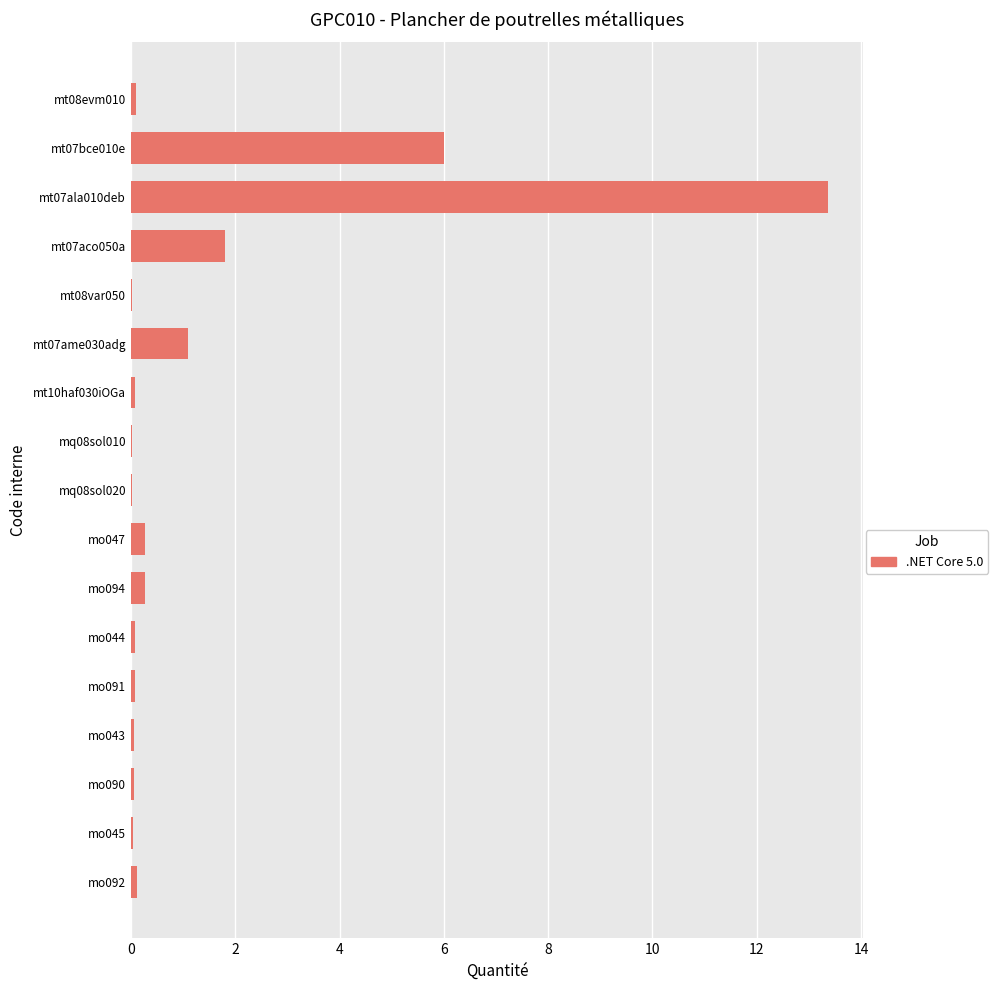

What is the sum of all values?

23.4